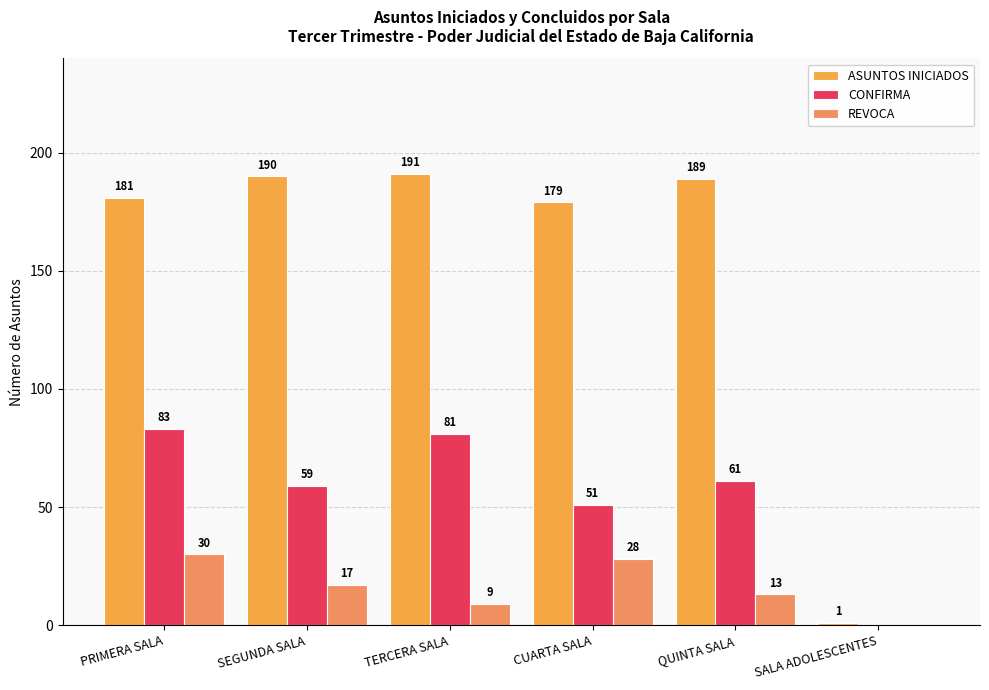

What is the sum of the REVOCA values at TERCERA SALA and QUINTA SALA?

22